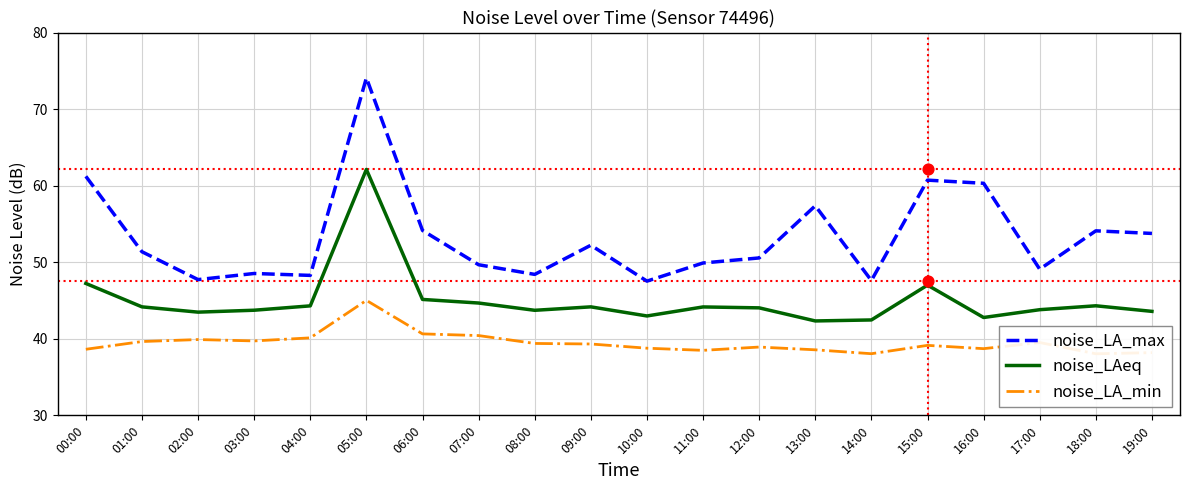

What is the total value across all series at 06:00?

139.9